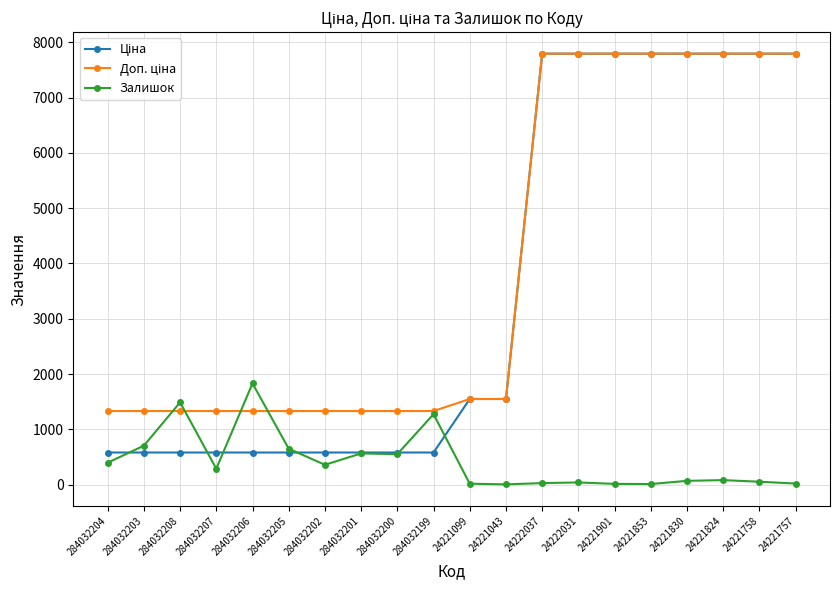

What is the label of the 6th point from the left?

284032205